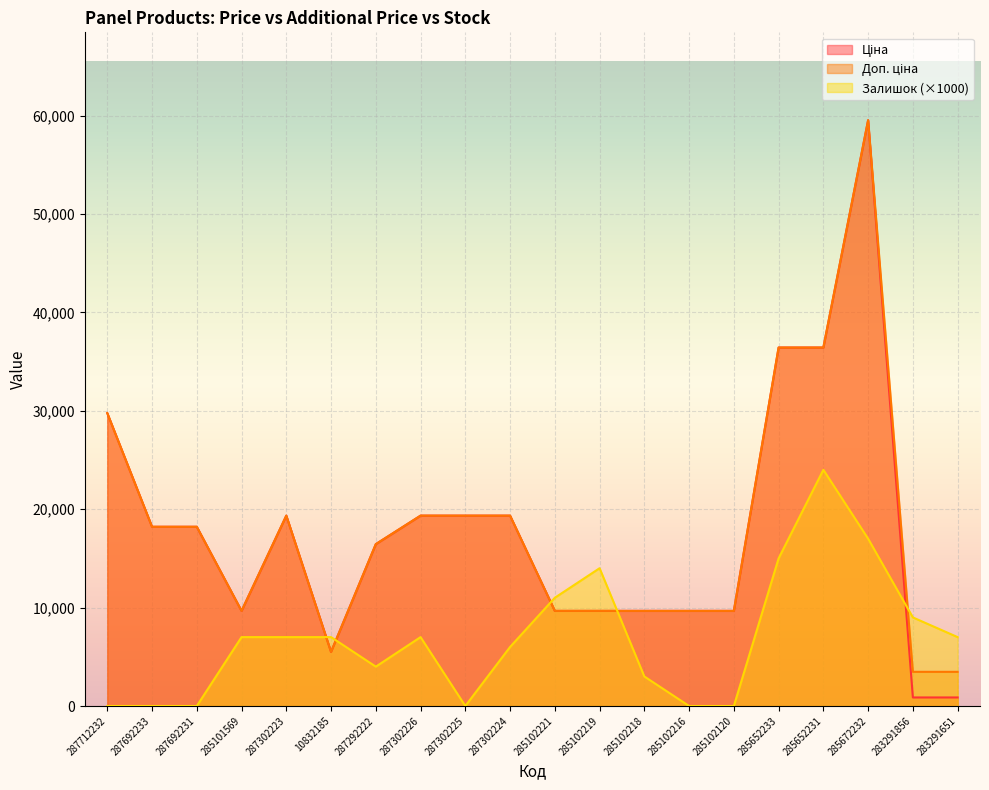

At which category is the sum across all series the highest?

285672232